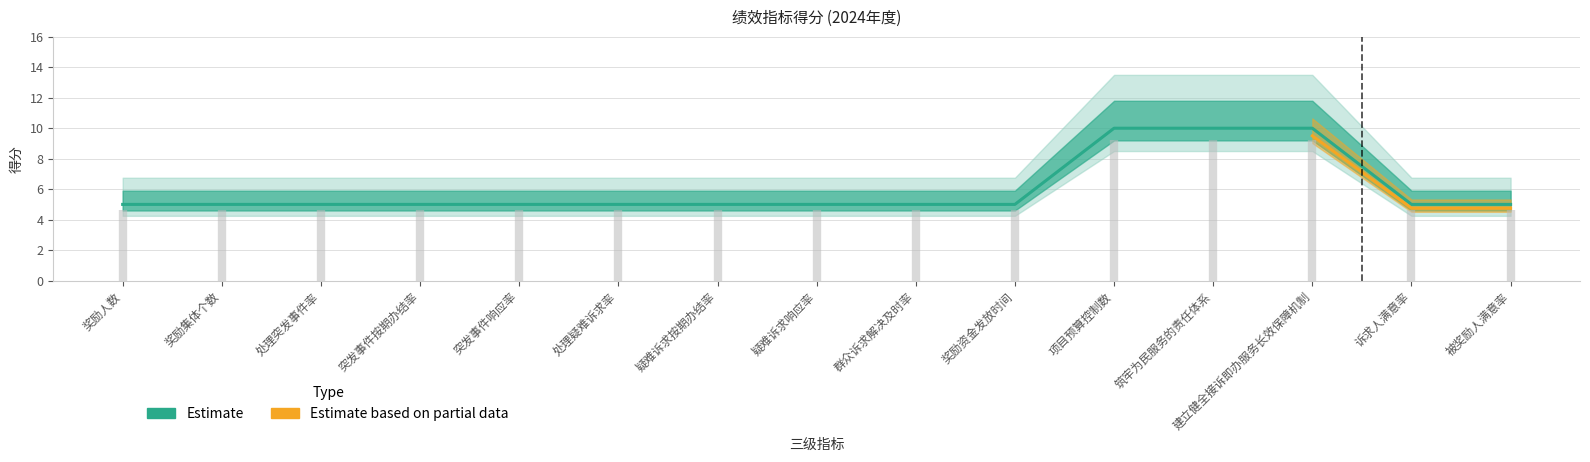

Where is the data nearest to the value 7?

奖励人数